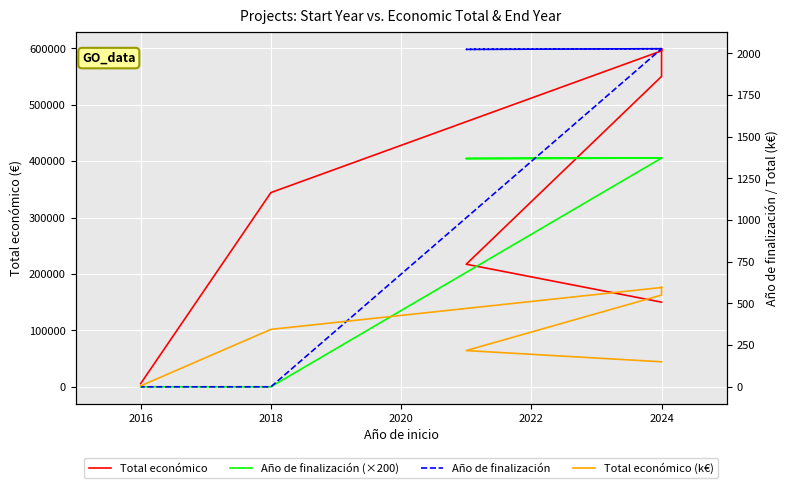

Is the value of Total económico (k€) at 2024 greater than the value of Total económico at 2024?

No